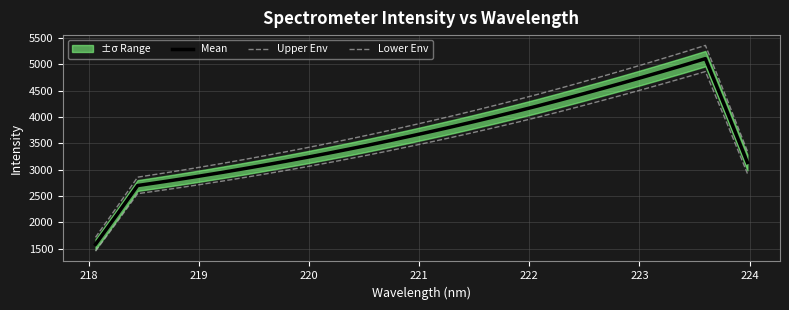

Which series has the widest spread of values?

Upper Env